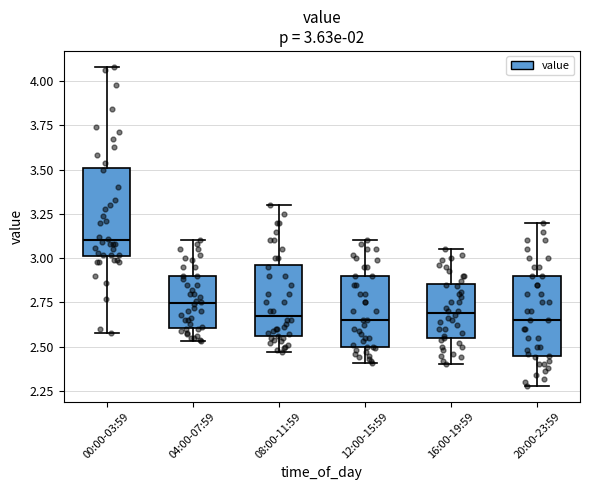

Which box's median line is the highest?

00:00-03:59